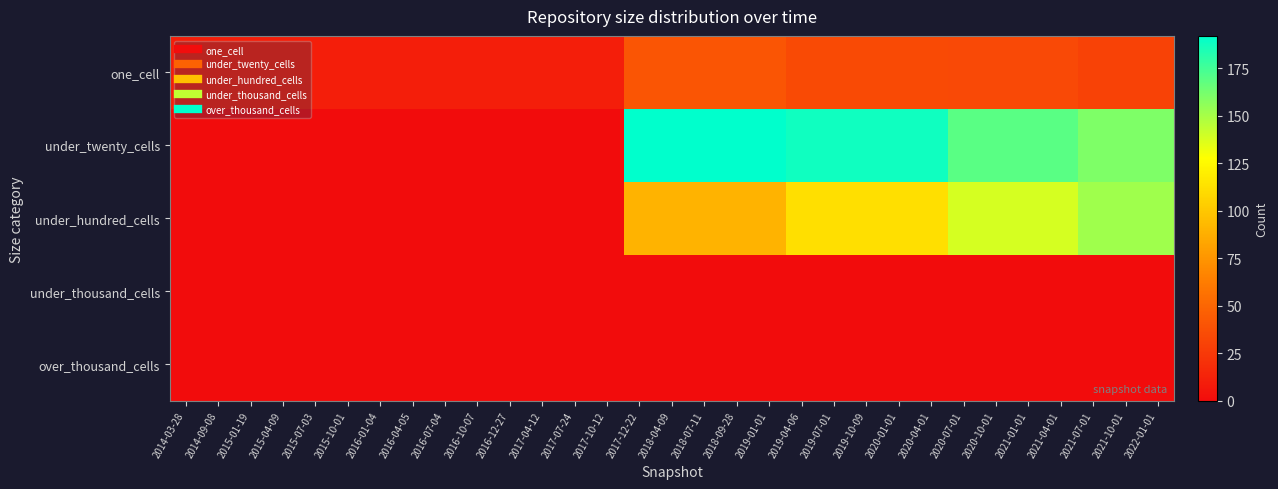

Reading right to left, transcribe all the data shown in this chart.

one_cell: 2022-01-01=30	2021-10-01=30	2021-07-01=30	2021-04-01=34	2021-01-01=34	2020-10-01=34	2020-07-01=34	2020-04-01=35	2020-01-01=35	2019-10-09=35	2019-07-01=35	2019-04-06=35	2019-01-01=41	2018-09-28=41	2018-07-11=41	2018-04-09=41	2017-12-22=41	2017-10-12=10	2017-07-24=10	2017-04-12=10	2016-12-27=10	2016-10-07=10	2016-07-04=10	2016-04-05=10	2016-01-04=10	2015-10-01=10	2015-07-03=10	2015-04-09=10	2015-01-19=10	2014-09-08=10	2014-03-28=10
under_twenty_cells: 2022-01-01=160	2021-10-01=160	2021-07-01=160	2021-04-01=169	2021-01-01=169	2020-10-01=169	2020-07-01=169	2020-04-01=188	2020-01-01=188	2019-10-09=188	2019-07-01=188	2019-04-06=188	2019-01-01=192	2018-09-28=192	2018-07-11=192	2018-04-09=192	2017-12-22=192	2017-10-12=0	2017-07-24=0	2017-04-12=0	2016-12-27=0	2016-10-07=0	2016-07-04=0	2016-04-05=0	2016-01-04=0	2015-10-01=0	2015-07-03=0	2015-04-09=0	2015-01-19=0	2014-09-08=0	2014-03-28=0
under_hundred_cells: 2022-01-01=152	2021-10-01=152	2021-07-01=152	2021-04-01=138	2021-01-01=138	2020-10-01=138	2020-07-01=138	2020-04-01=112	2020-01-01=112	2019-10-09=112	2019-07-01=112	2019-04-06=112	2019-01-01=90	2018-09-28=90	2018-07-11=90	2018-04-09=90	2017-12-22=90	2017-10-12=0	2017-07-24=0	2017-04-12=0	2016-12-27=0	2016-10-07=0	2016-07-04=0	2016-04-05=0	2016-01-04=0	2015-10-01=0	2015-07-03=0	2015-04-09=0	2015-01-19=0	2014-09-08=0	2014-03-28=0
under_thousand_cells: 2022-01-01=0	2021-10-01=0	2021-07-01=0	2021-04-01=0	2021-01-01=0	2020-10-01=0	2020-07-01=0	2020-04-01=0	2020-01-01=0	2019-10-09=0	2019-07-01=0	2019-04-06=0	2019-01-01=0	2018-09-28=0	2018-07-11=0	2018-04-09=0	2017-12-22=0	2017-10-12=0	2017-07-24=0	2017-04-12=0	2016-12-27=0	2016-10-07=0	2016-07-04=0	2016-04-05=0	2016-01-04=0	2015-10-01=0	2015-07-03=0	2015-04-09=0	2015-01-19=0	2014-09-08=0	2014-03-28=0
over_thousand_cells: 2022-01-01=0	2021-10-01=0	2021-07-01=0	2021-04-01=0	2021-01-01=0	2020-10-01=0	2020-07-01=0	2020-04-01=0	2020-01-01=0	2019-10-09=0	2019-07-01=0	2019-04-06=0	2019-01-01=0	2018-09-28=0	2018-07-11=0	2018-04-09=0	2017-12-22=0	2017-10-12=0	2017-07-24=0	2017-04-12=0	2016-12-27=0	2016-10-07=0	2016-07-04=0	2016-04-05=0	2016-01-04=0	2015-10-01=0	2015-07-03=0	2015-04-09=0	2015-01-19=0	2014-09-08=0	2014-03-28=0